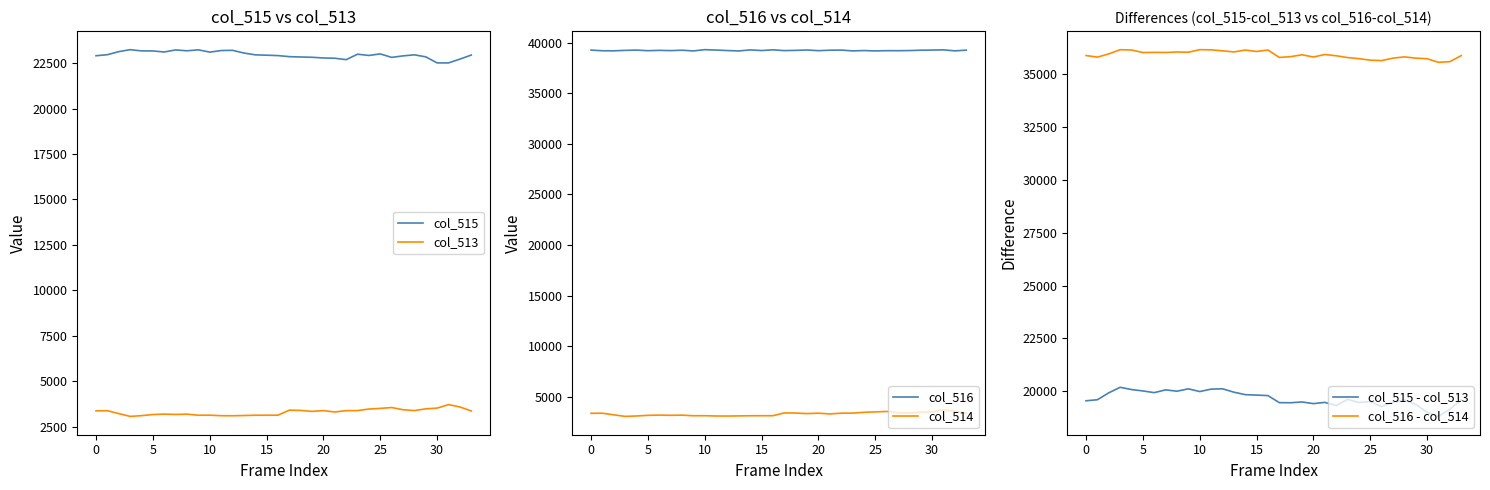

Rank the series at 14 from highest to lowest value.

col_516, col_516 - col_514, col_515, col_515 - col_513, col_513, col_514